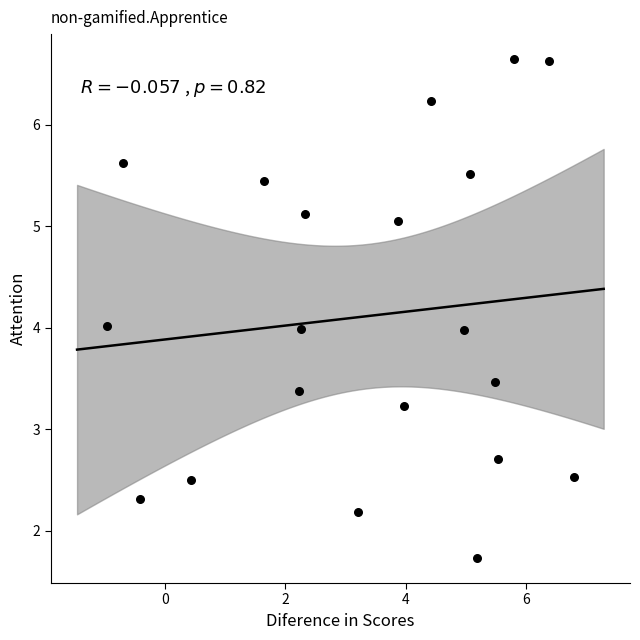

What is the range of Y values (max minus min)?

4.9